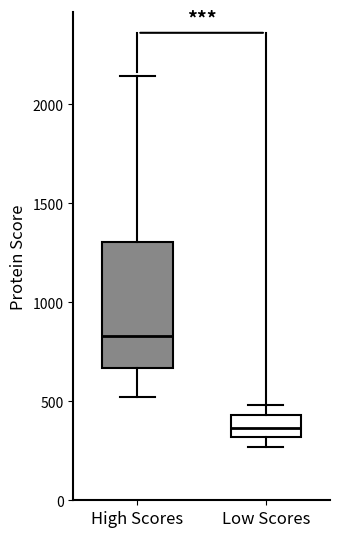

Comparing the boxes themselves (not the whiskers), which one is the tallest?

High Scores